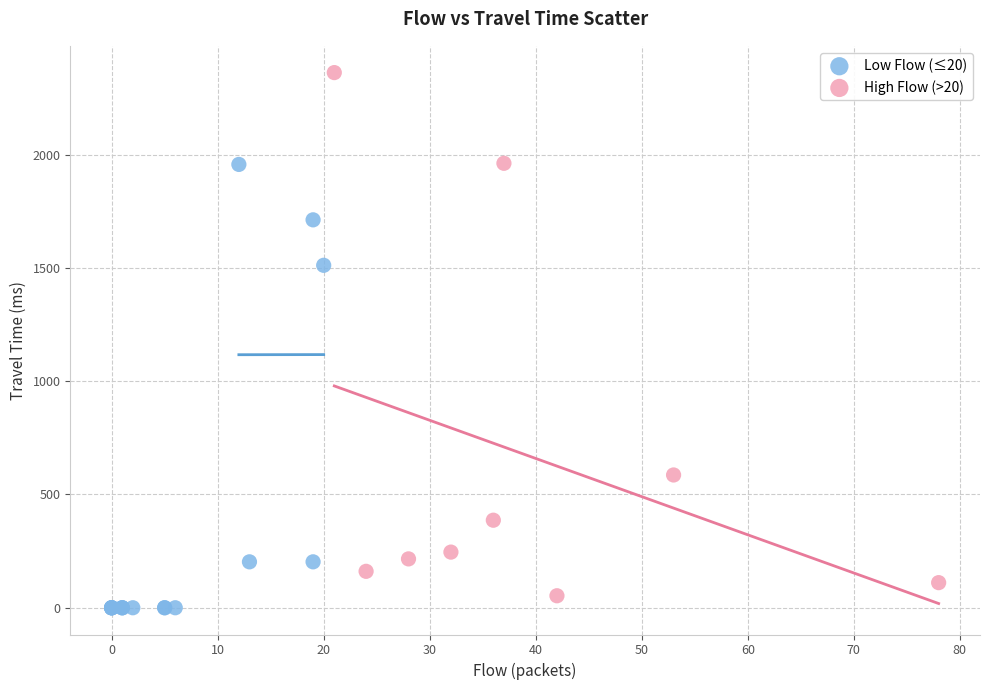

Which series has the largest Y range (max minus min)?

High Flow (>20)